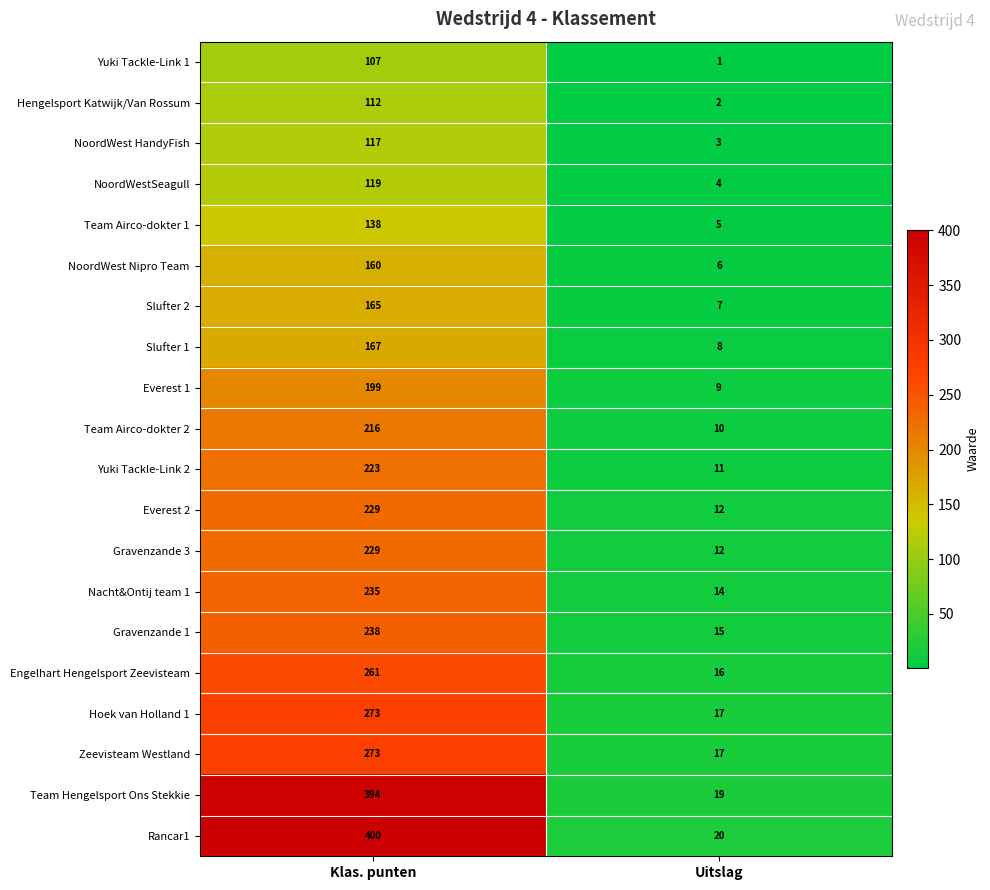

At which label does Team Hengelsport Ons Stekkie reach its peak?

Klas. punten